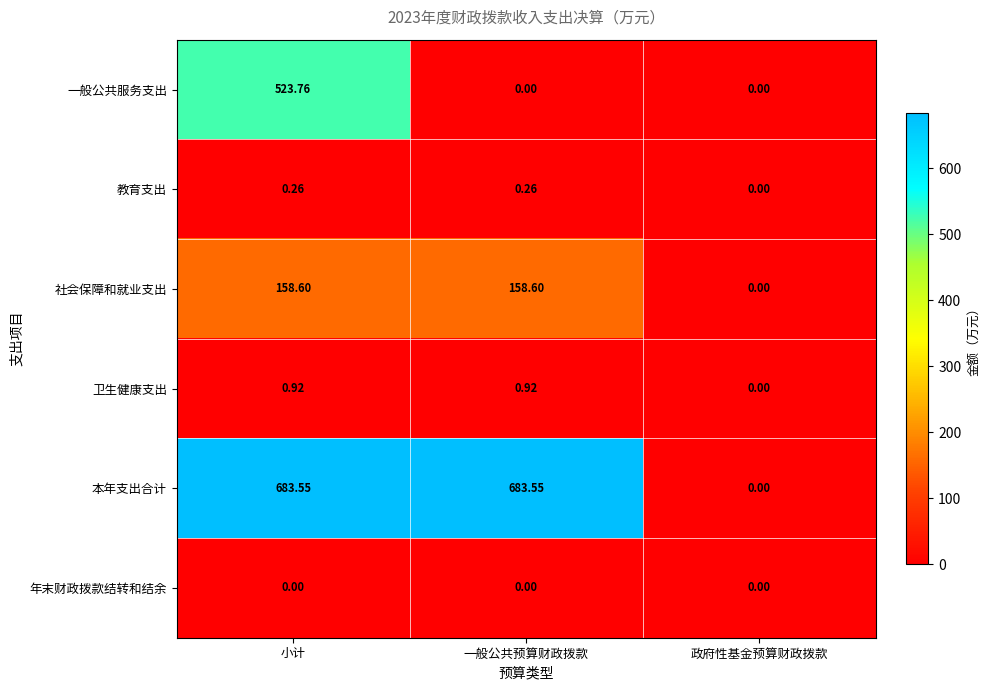

Which series has the largest total across all categories?

本年支出合计